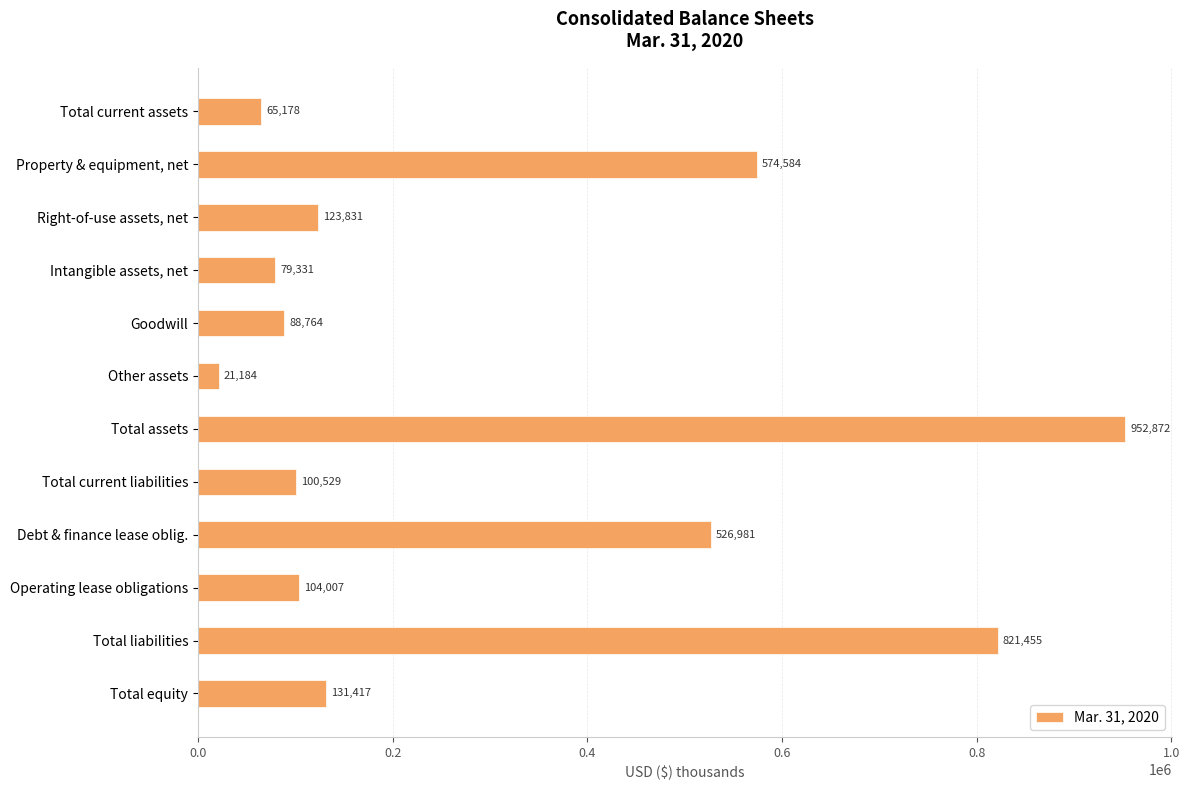

How many bars are there in total?

12